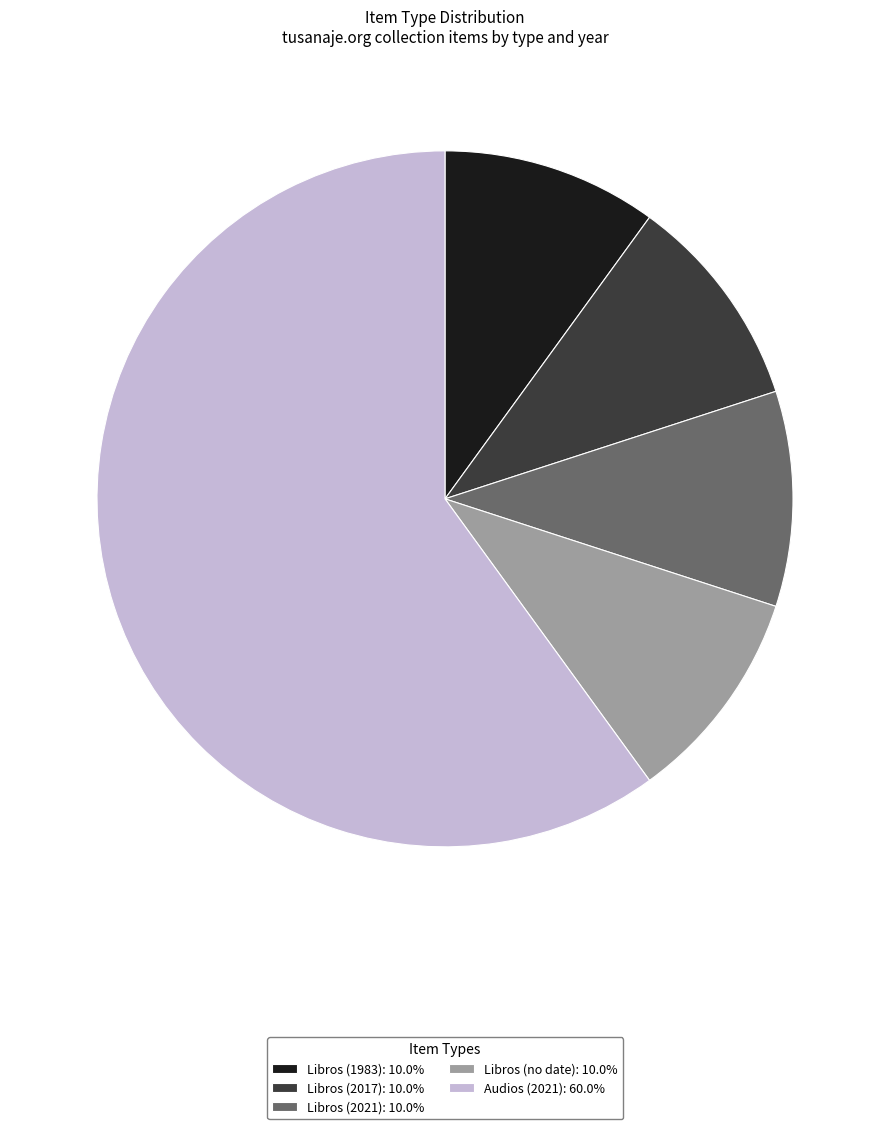

Is there any slice that represents more than half of the pie?

Yes